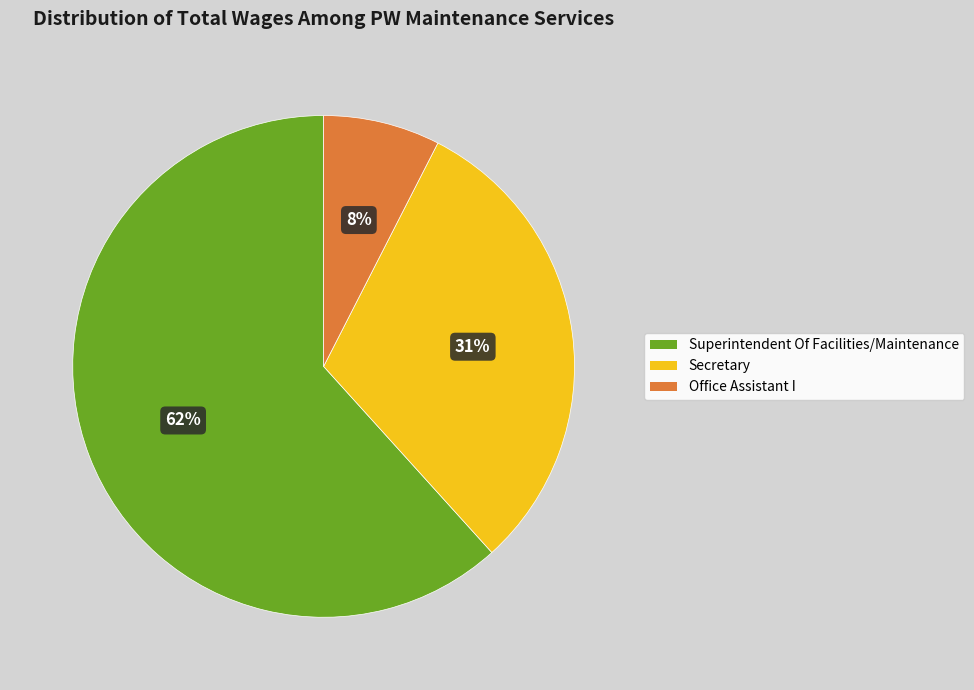

Is there a majority slice in this chart?

Yes